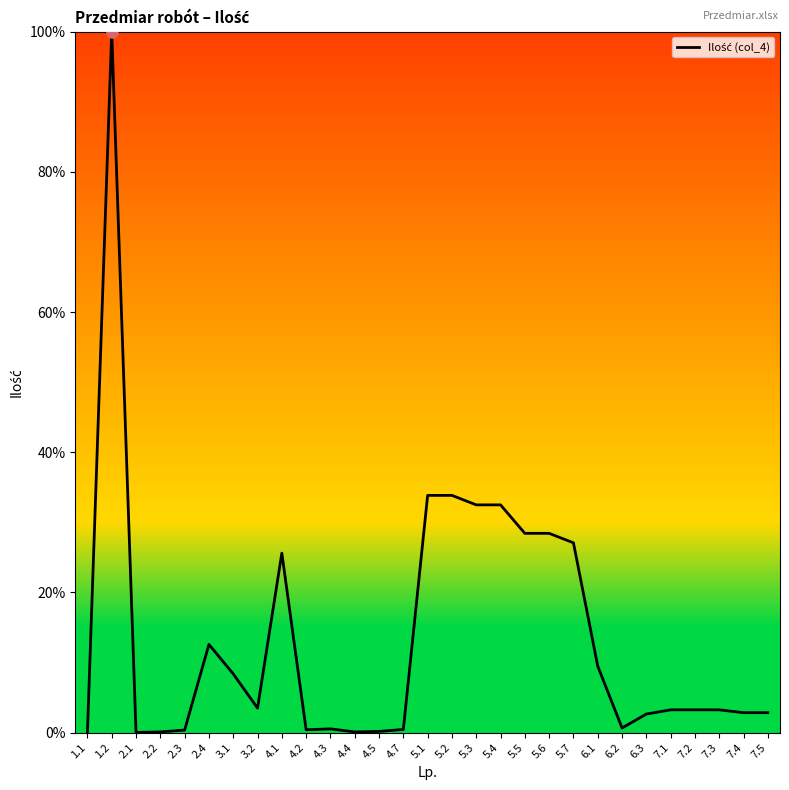

Between 1.1 and 5.7, which is larger?

5.7